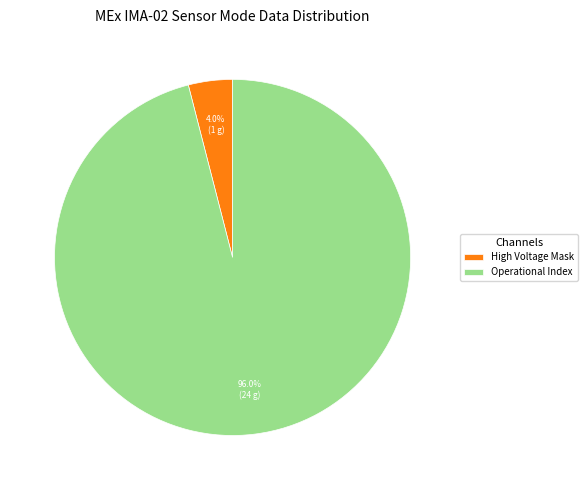

What percentage is NOT represented by Operational Index?

4.0%